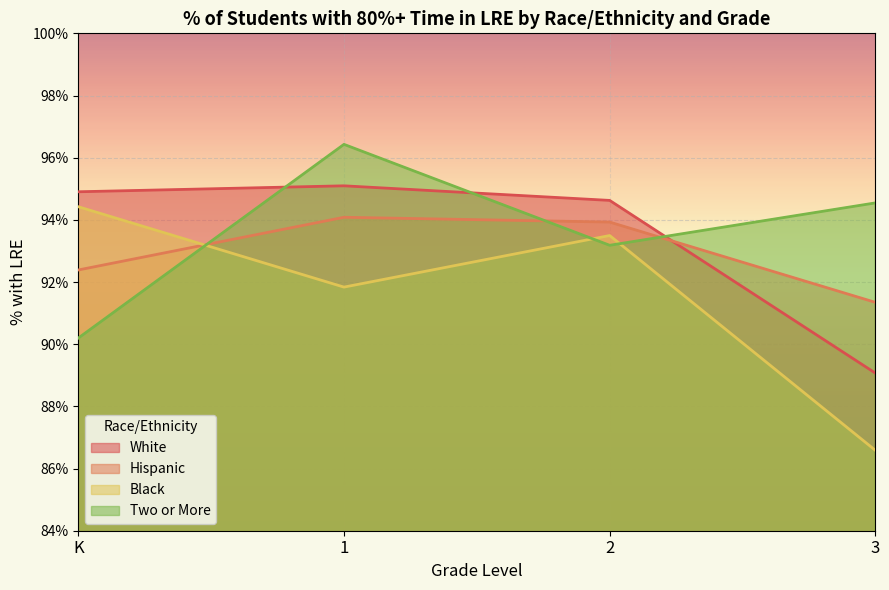

Reading left to right, extract all data points from this chart.

White: K=0.9	1=1.0	2=0.9	3=0.9
Hispanic: K=0.9	1=0.9	2=0.9	3=0.9
Black: K=0.9	1=0.9	2=0.9	3=0.9
Two or More: K=0.9	1=1.0	2=0.9	3=0.9